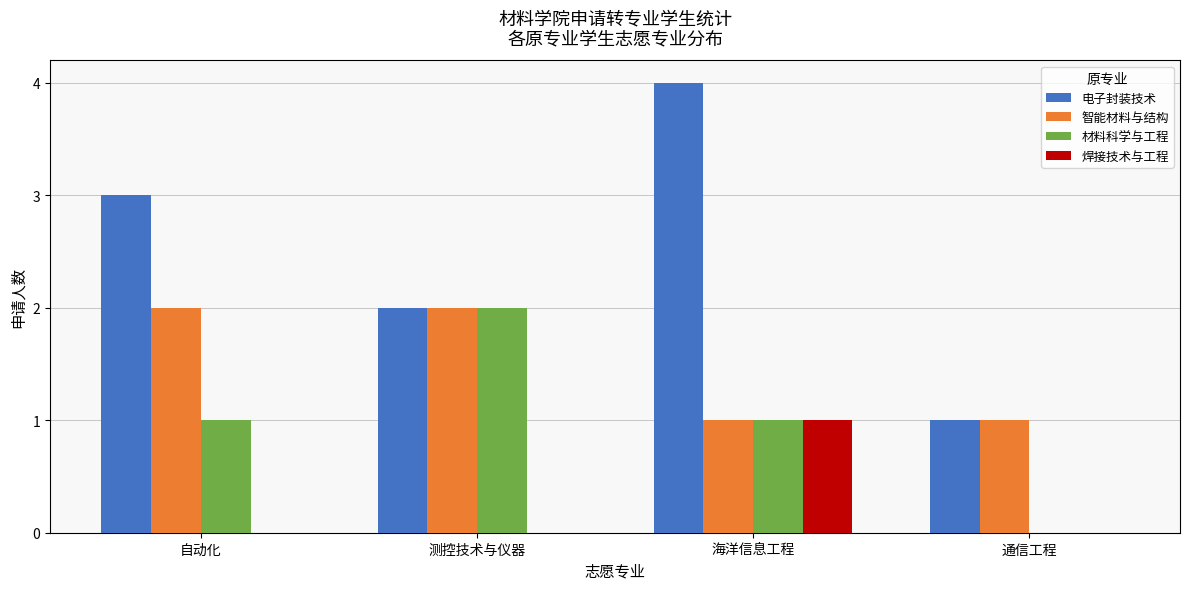

What is the total value across all series at 测控技术与仪器?

6